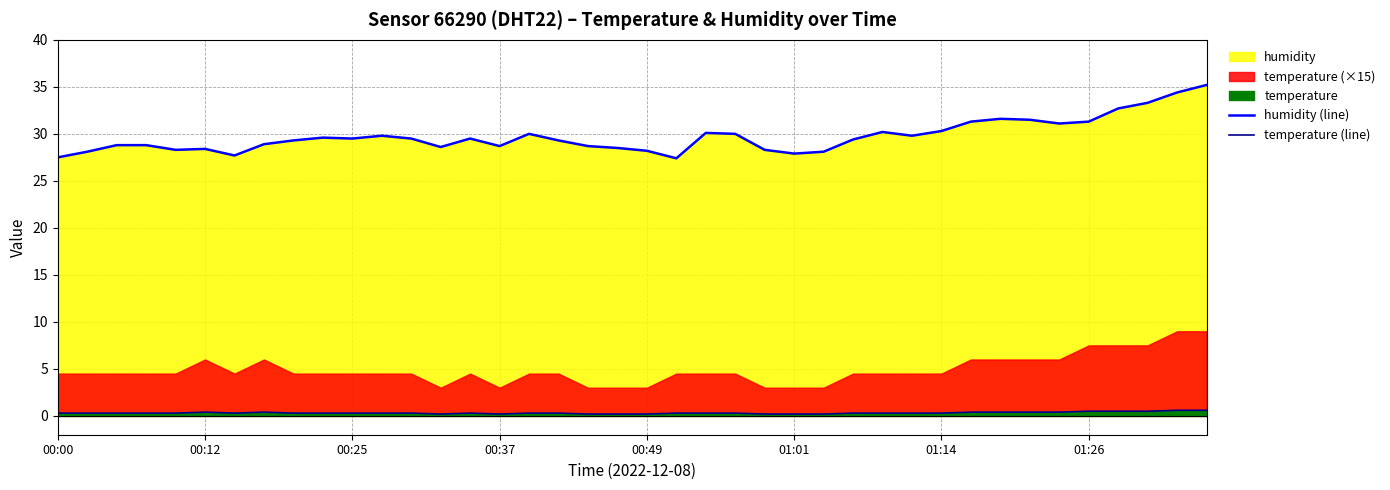

Which series has the largest total across all categories?

humidity (line)